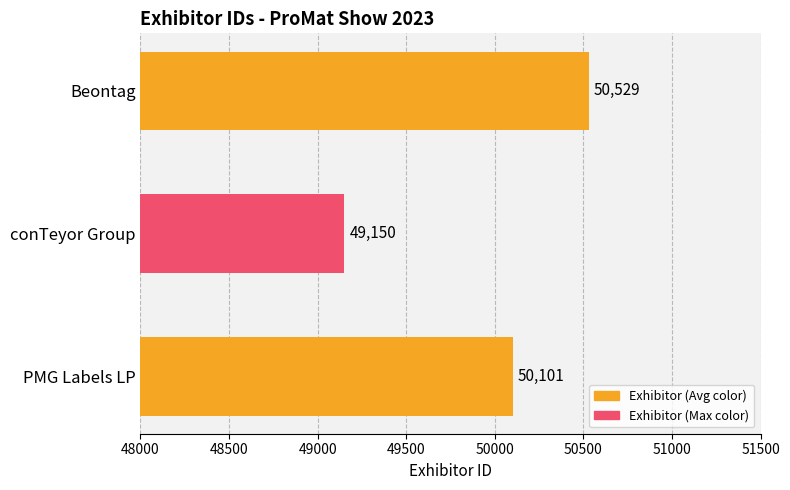

What is the change in value from Beontag to PMG Labels LP?

-428